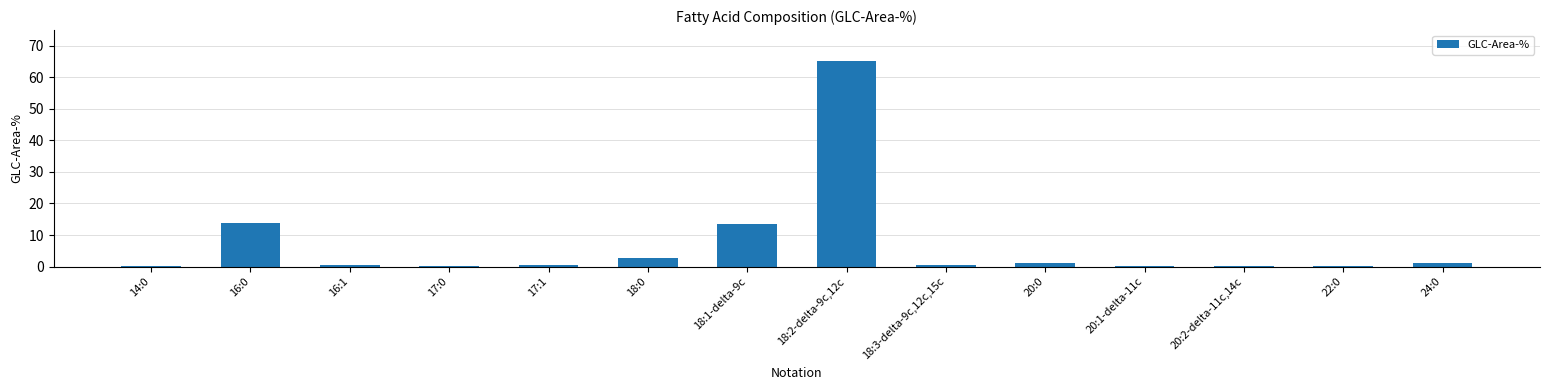

What is the sum of the values at 18:2-delta-9c,12c and 17:0?

65.4